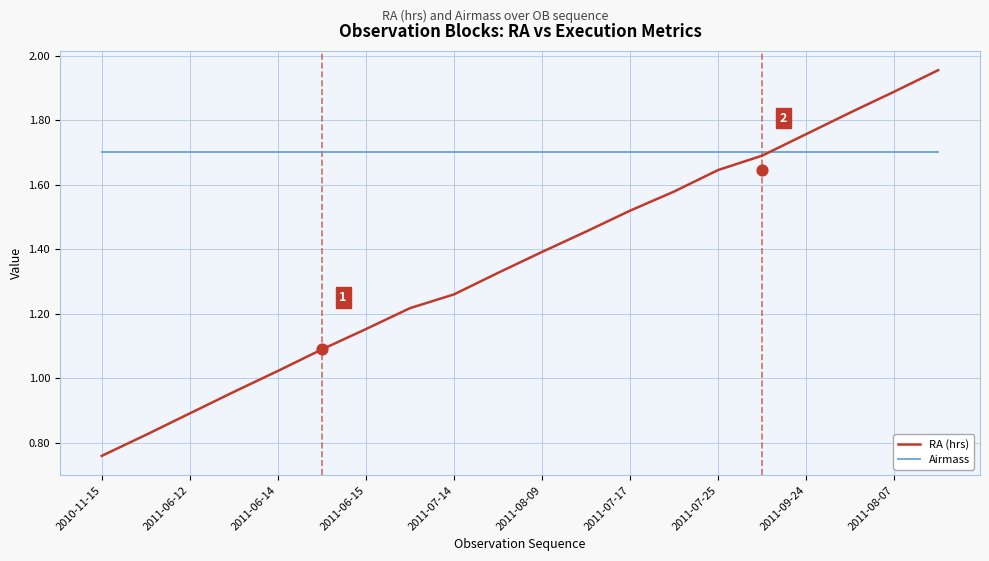

What are all the series names shown in the legend?

RA (hrs), Airmass